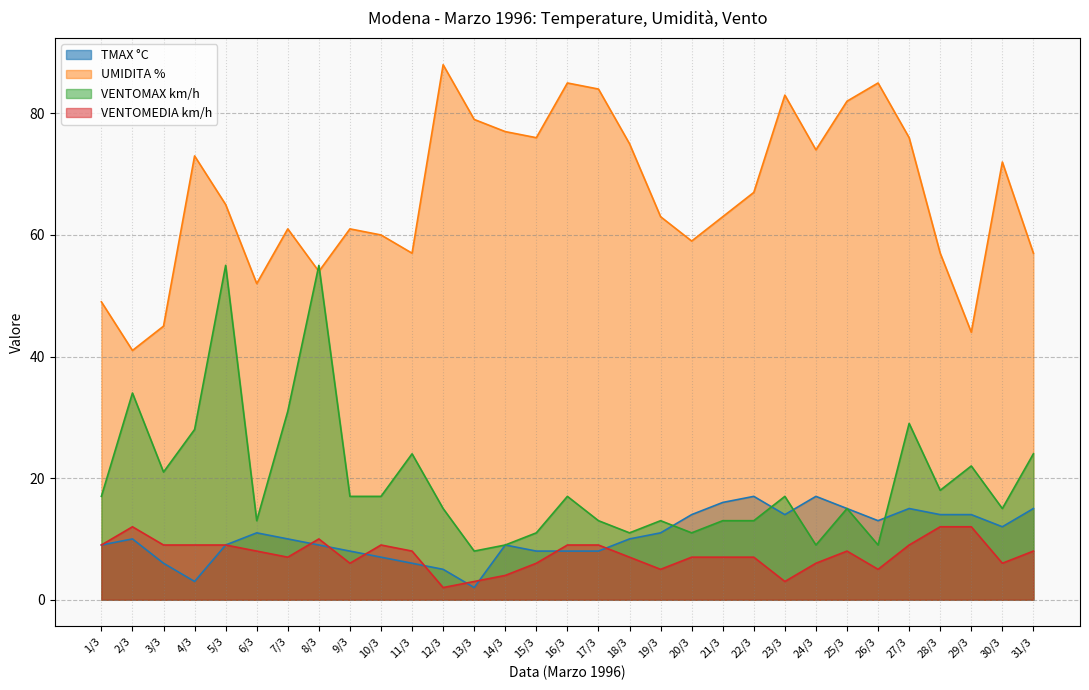

True or false: TMAX °C has a value of 4 at 7/3.

False